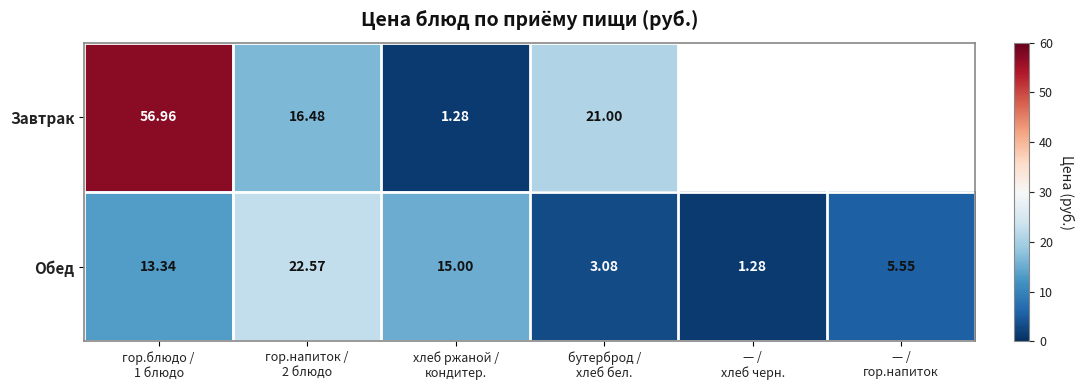

At which category is the sum across all series the highest?

гор.блюдо /
1 блюдо